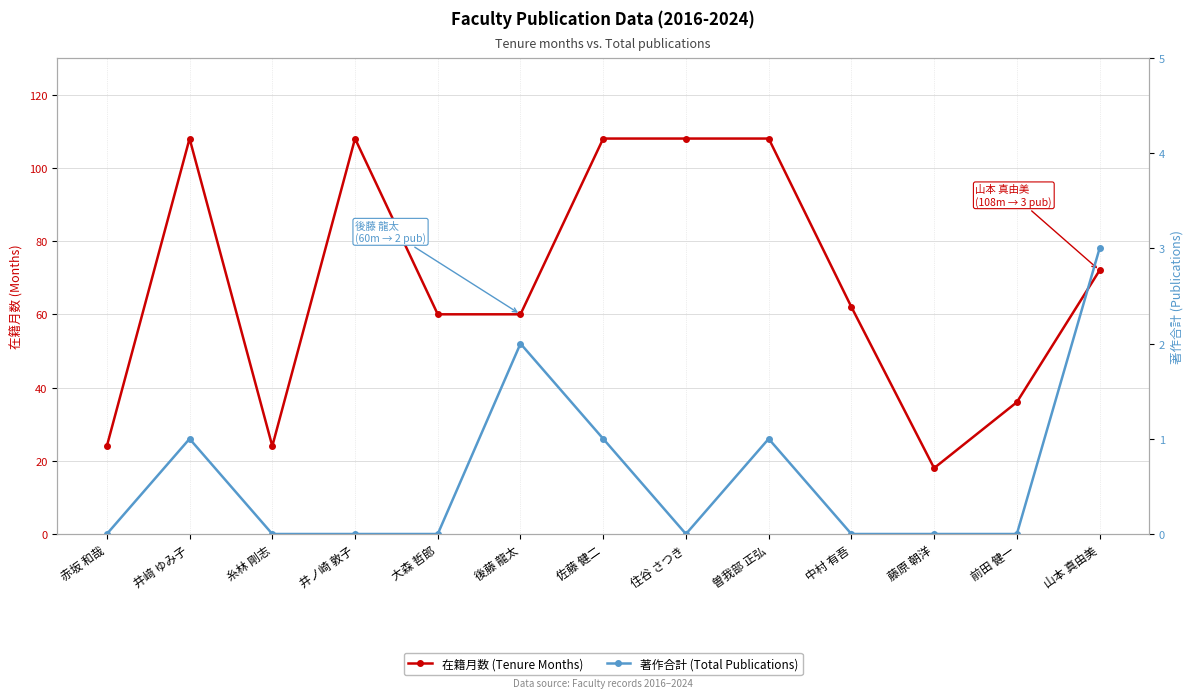

At which label is 在籍月数 (Tenure Months) closest to 63?

中村 有吾